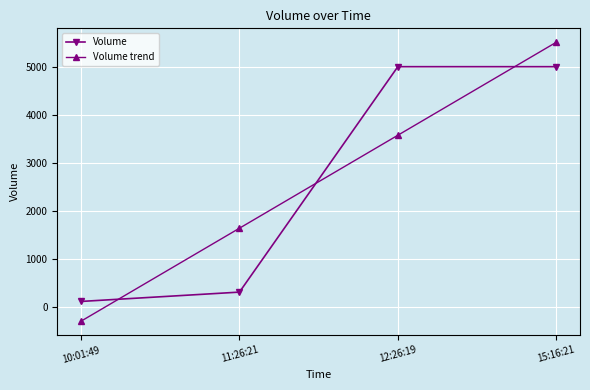

How many series are shown in this chart?

2